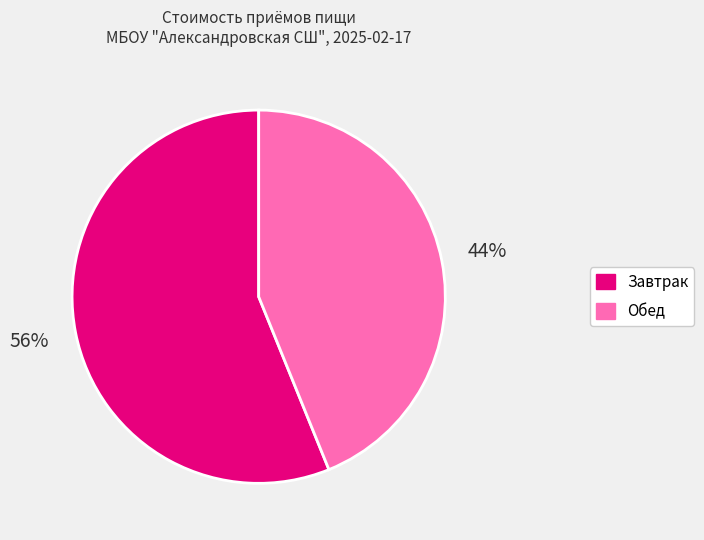

Is there a majority slice in this chart?

Yes